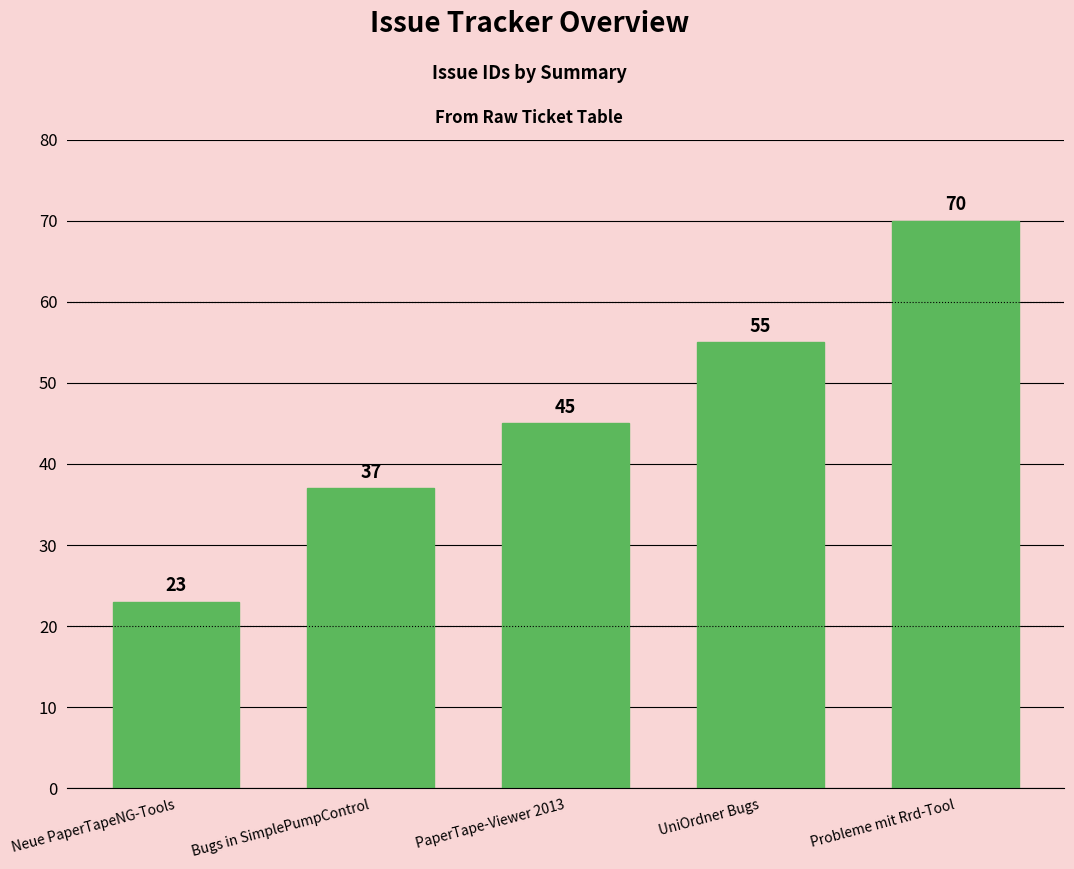

How many series are shown in this chart?

1